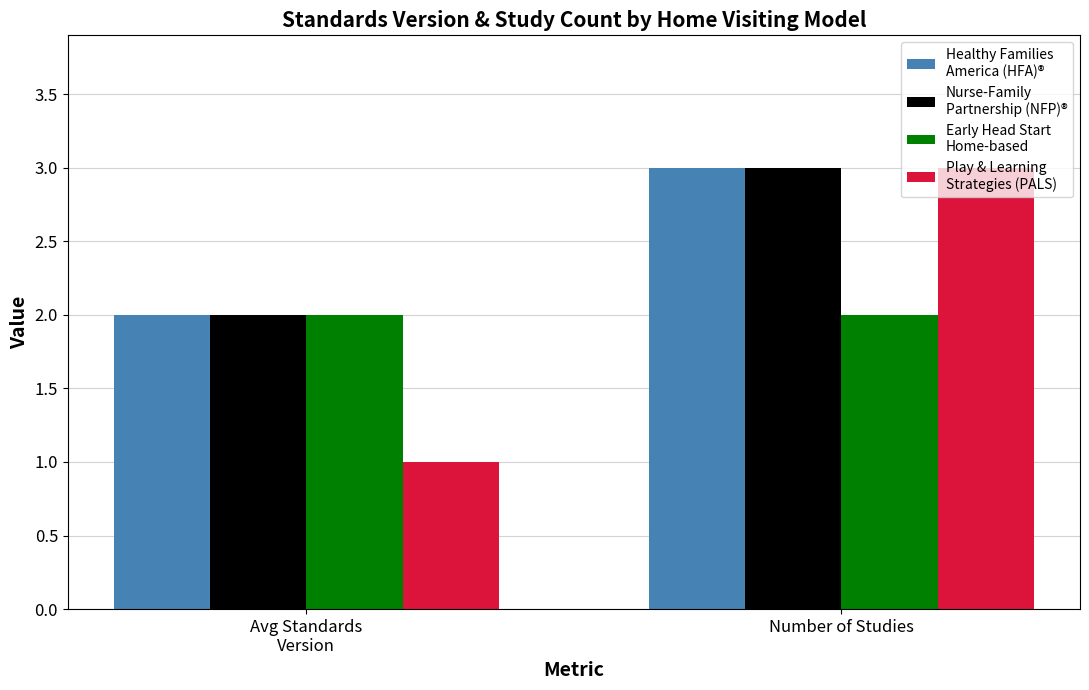

How many categories are shown in the chart?

2